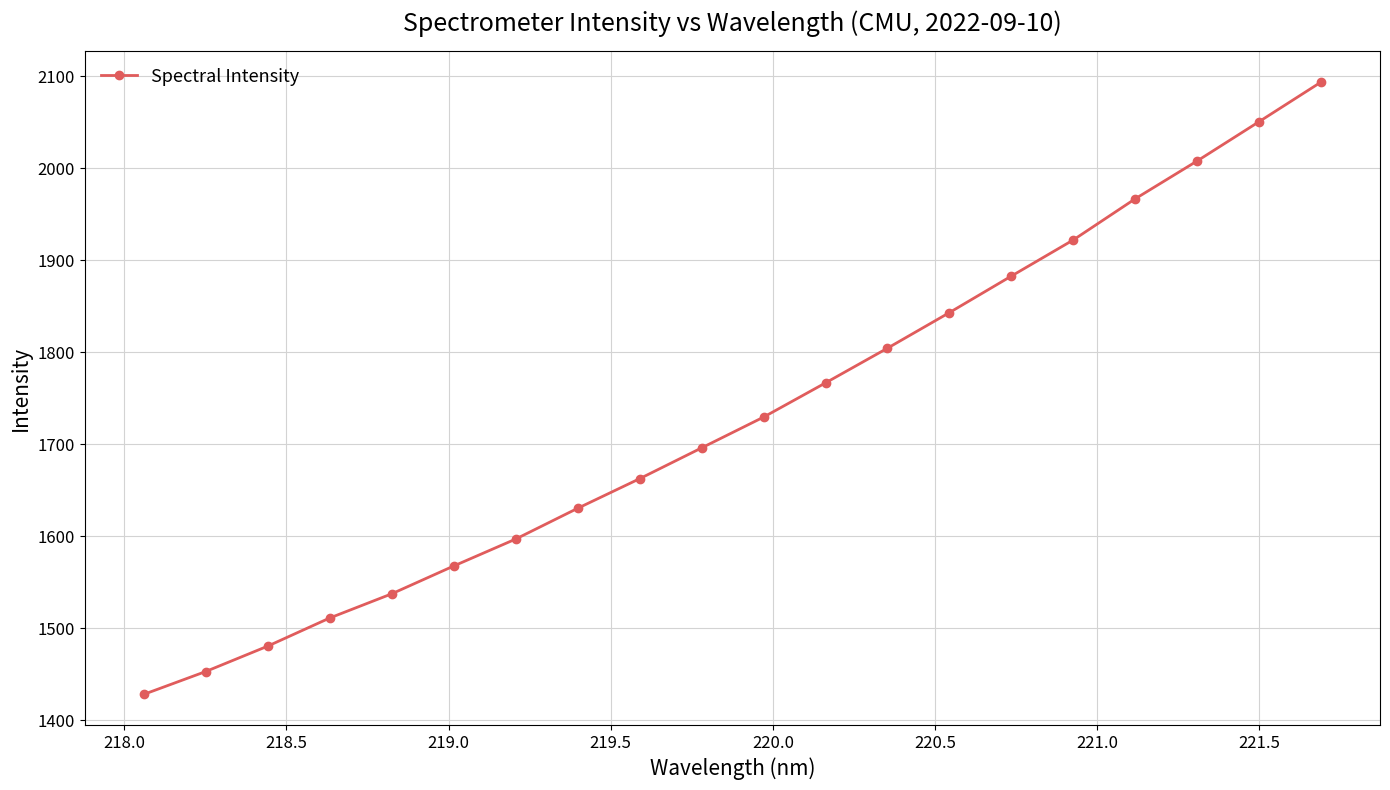

What is the value of the 18th point from the left?

2008.1